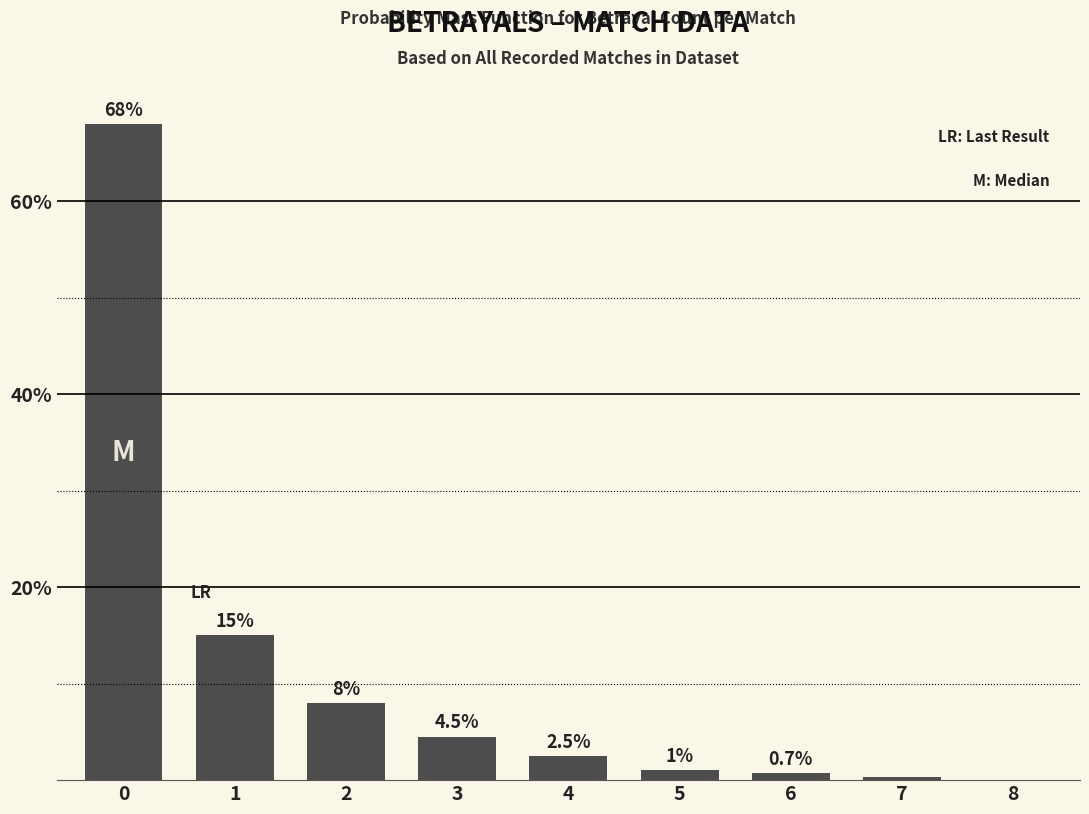

How many values are above zero?

8